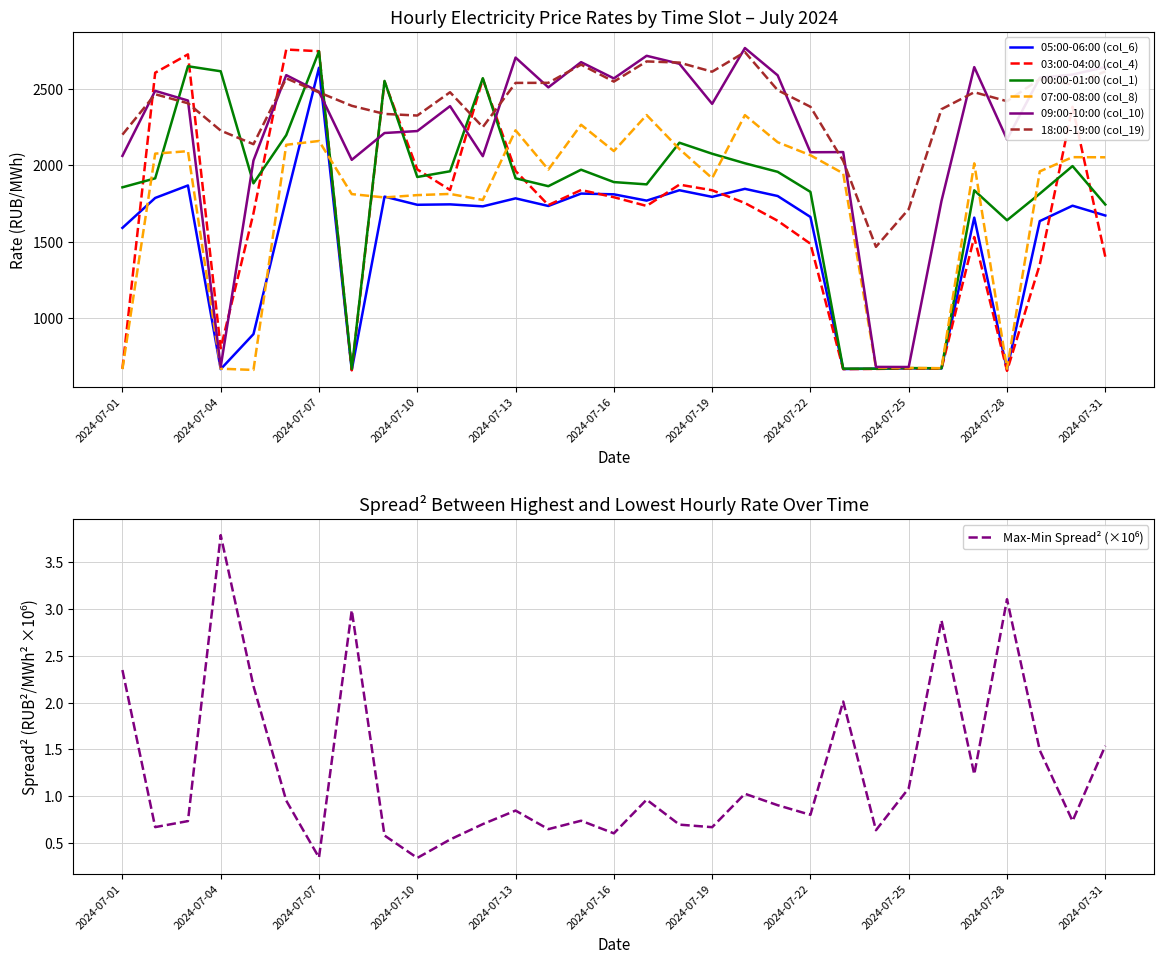

Between which two adjacent categories do 00:00-01:00 (col_1) and 07:00-08:00 (col_8) first intersect?

2024-07-01 and 2024-07-02